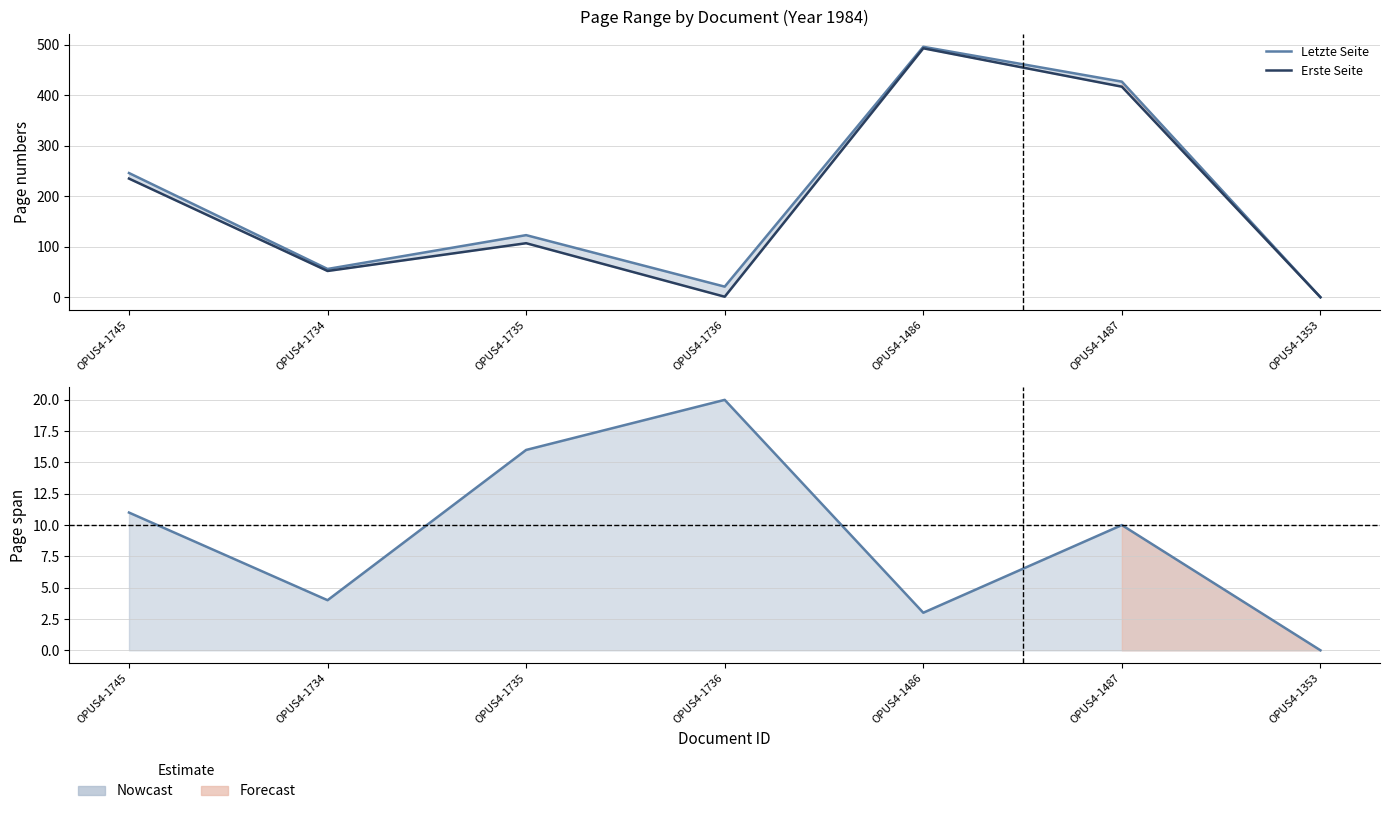

List the labels in order of Page Span value, largest first.

OPUS4-1736, OPUS4-1735, OPUS4-1745, OPUS4-1487, OPUS4-1734, OPUS4-1486, OPUS4-1353